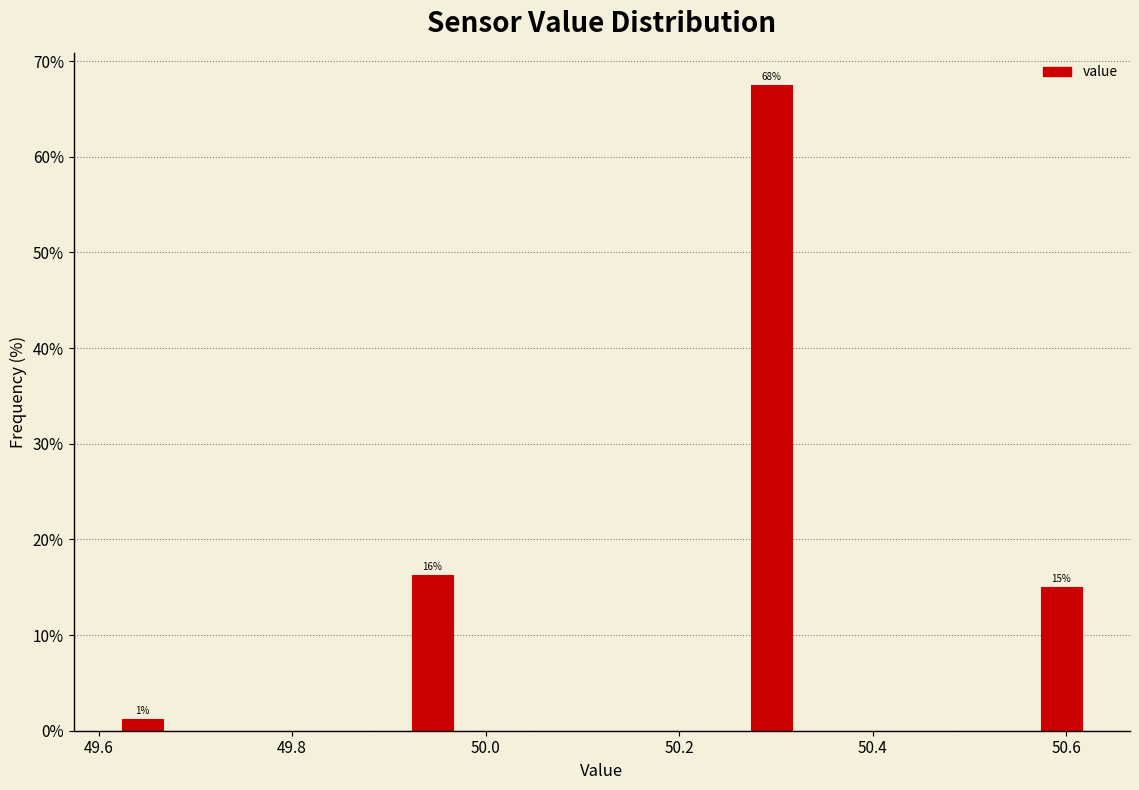

Read against the x-axis, roughly where is the centre of the tallest bar?

50.30